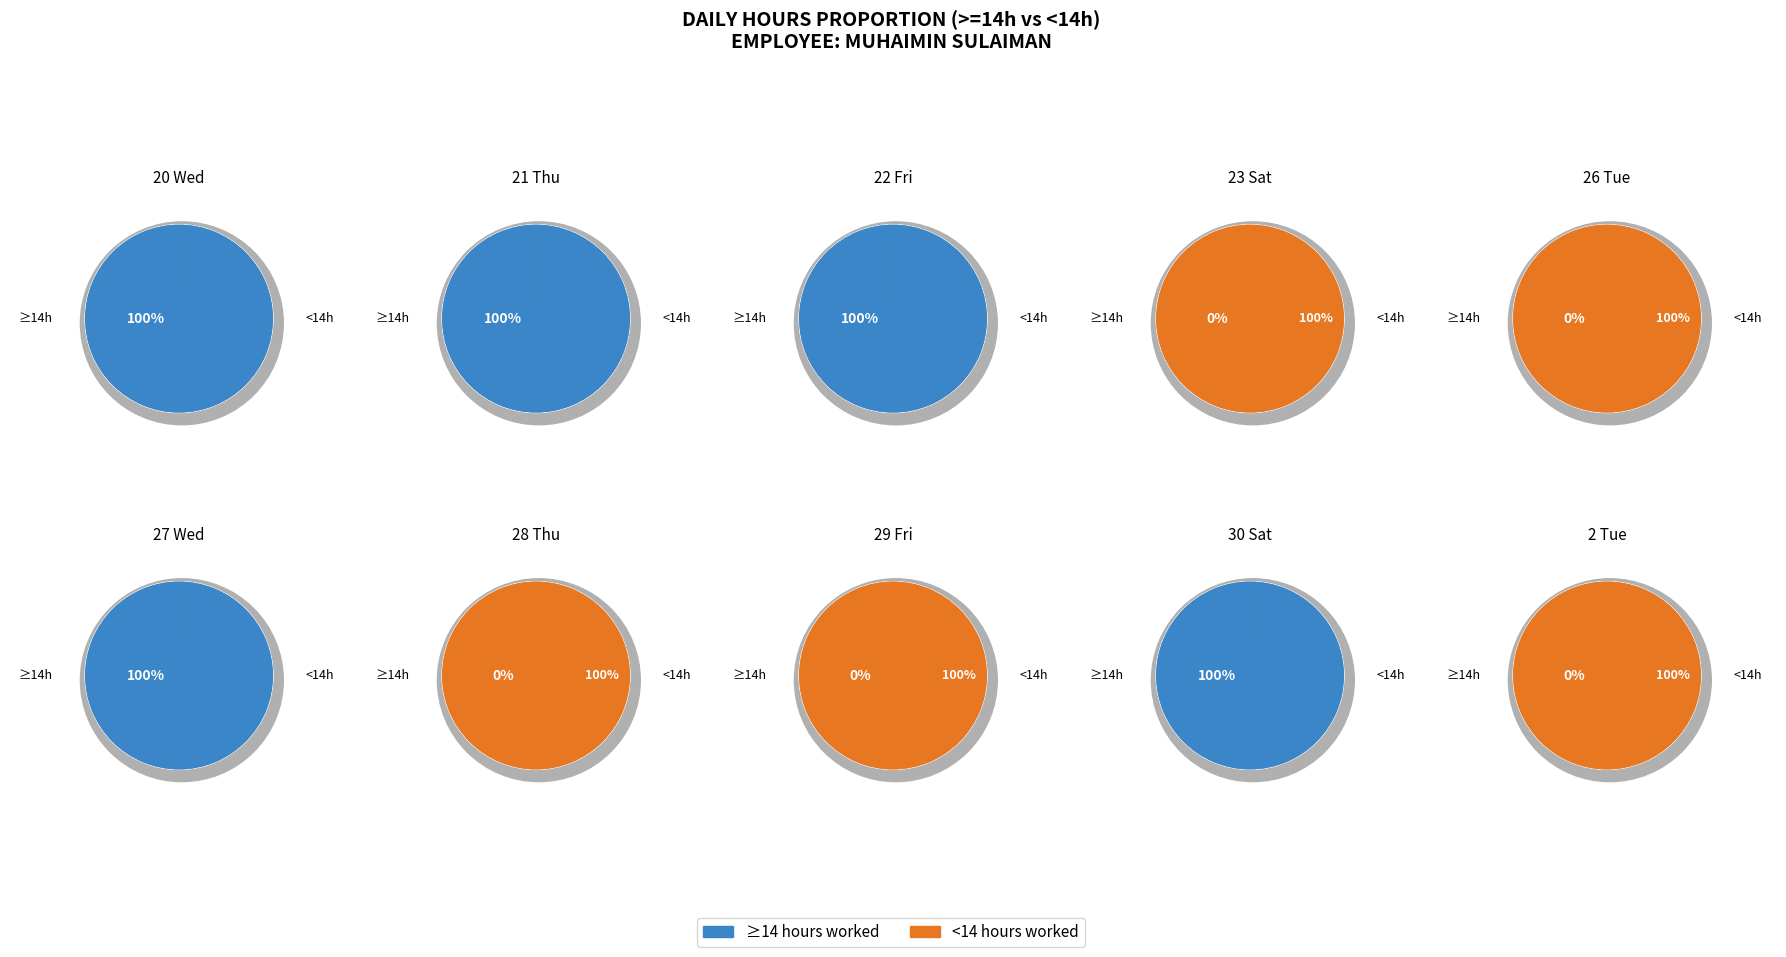

Between 23 Sat and 27 Wed, which is larger?

27 Wed